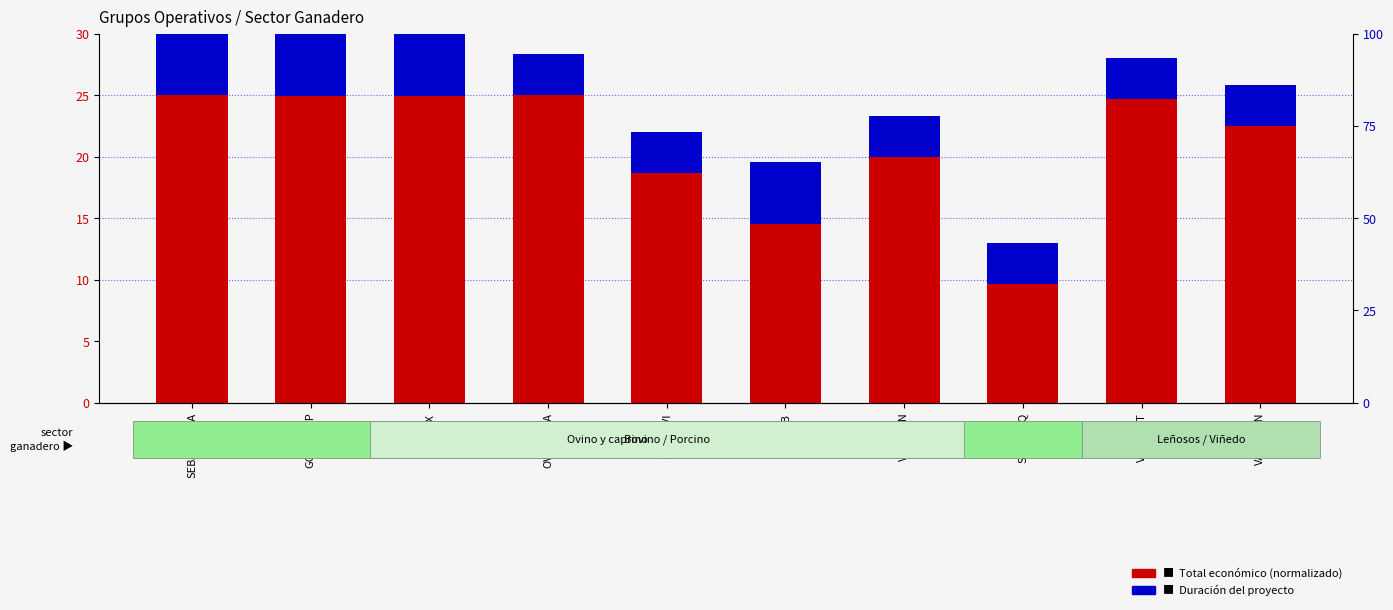

Reading left to right, what are all the values shown in this chart?

Total económico (normalizado): 25.0	25.0	24.9	25.0	18.7	14.5	20.0	9.7	24.7	22.5
Duración (años): 5.0	5.0	5.0	3.3	3.3	5.0	3.3	3.3	3.3	3.3